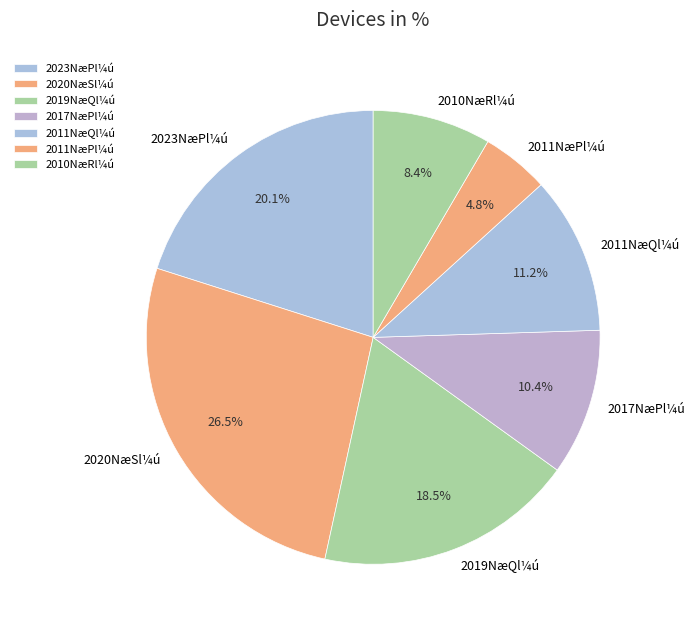

Which slice is the largest?

2020NæSl¼ú